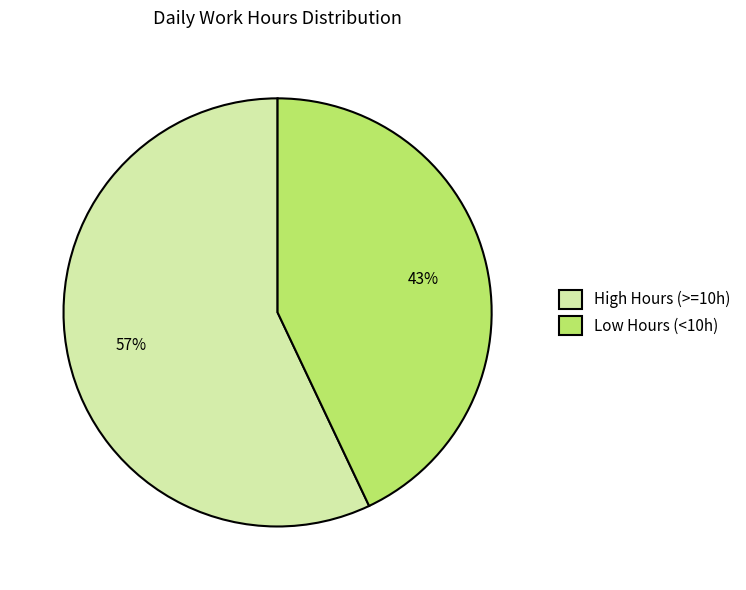

Between Low Hours (<10h) and High Hours (>=10h), which is larger?

High Hours (>=10h)